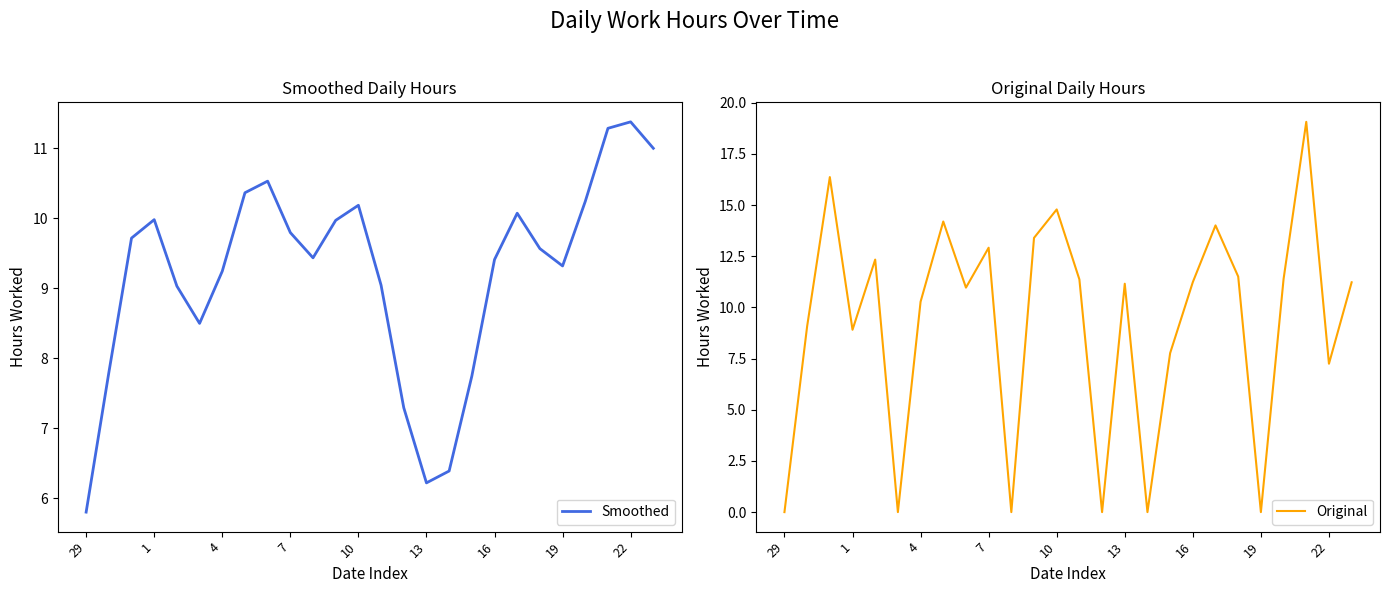

The value of Smoothed at 7 is 2.5. True or false?

False